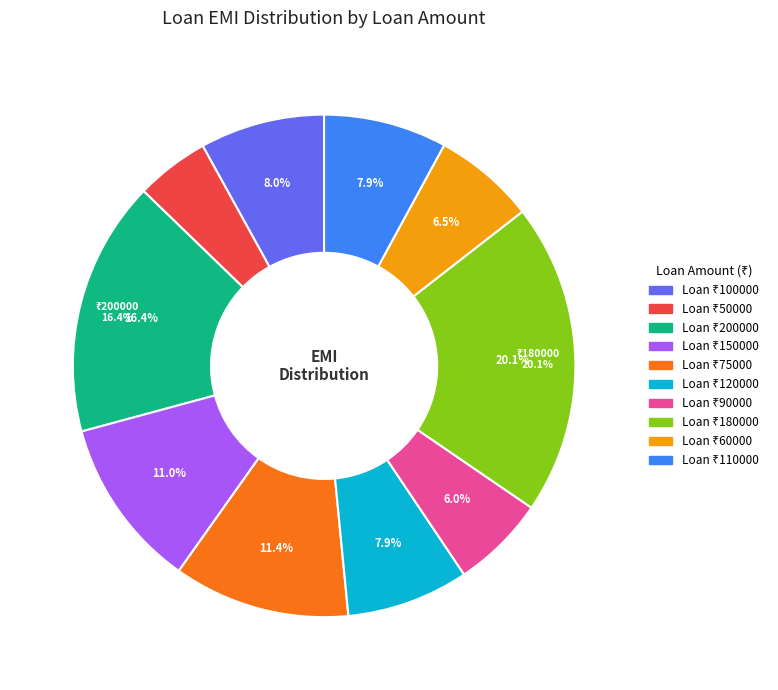

How many segments does this pie chart have?

10